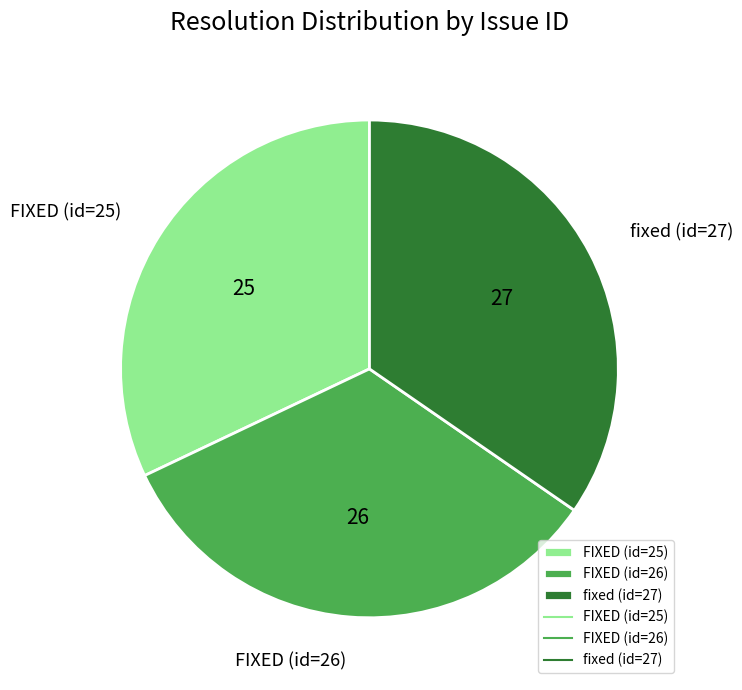

How many segments does this pie chart have?

3